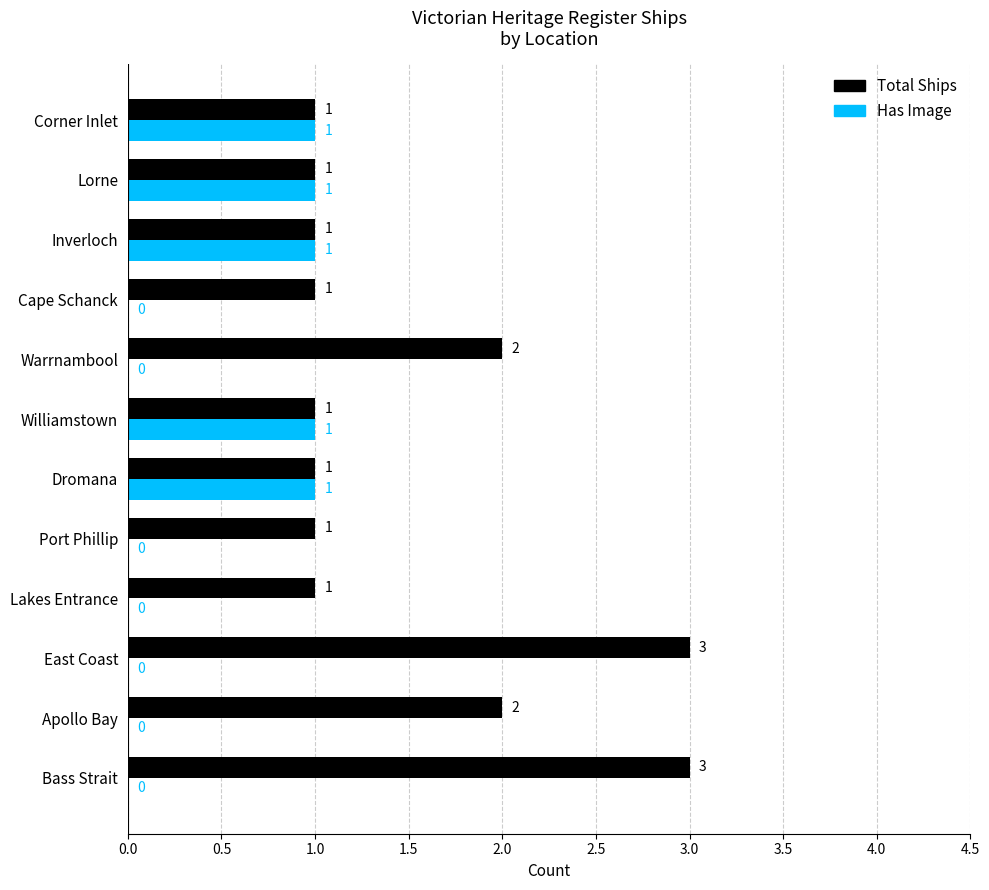

Which series has the largest total across all categories?

Total Ships